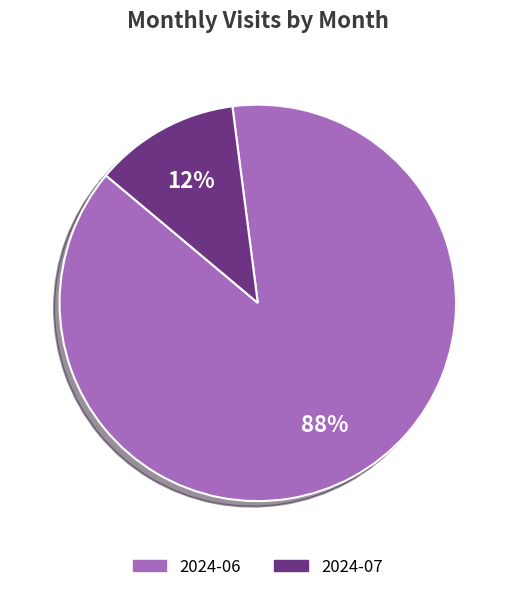

Count the number of slices in the pie.

2